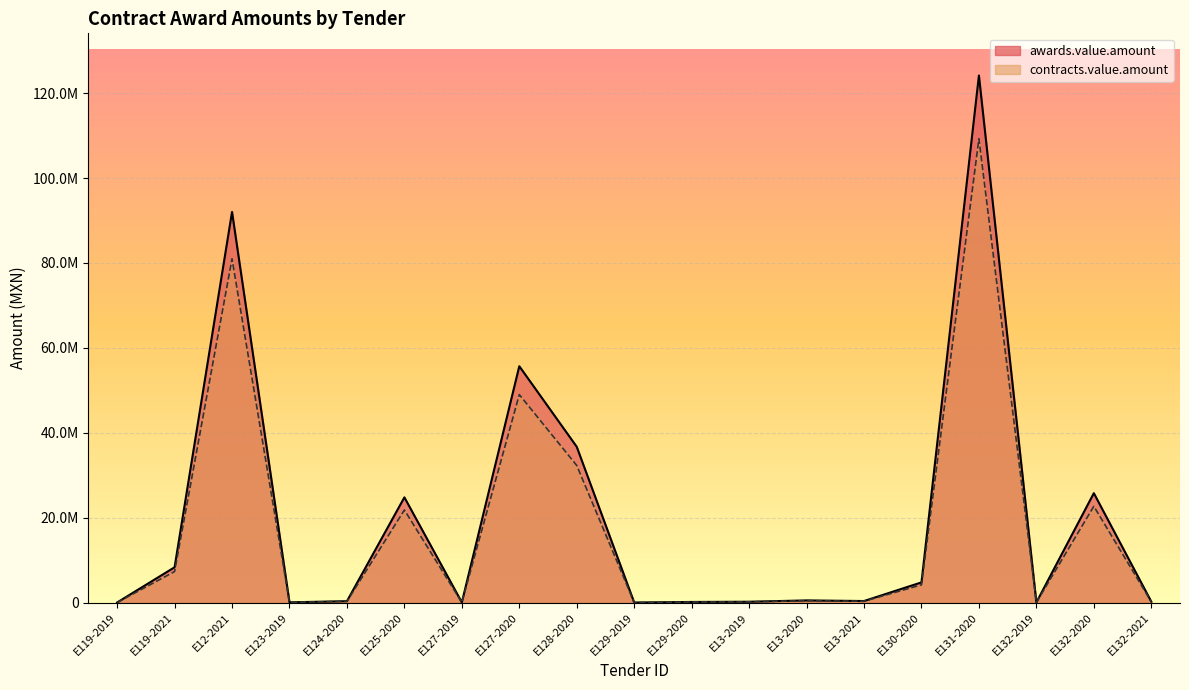

Is the value of awards.value.amount at E128-2020 greater than the value of contracts.value.amount at E12-2021?

No